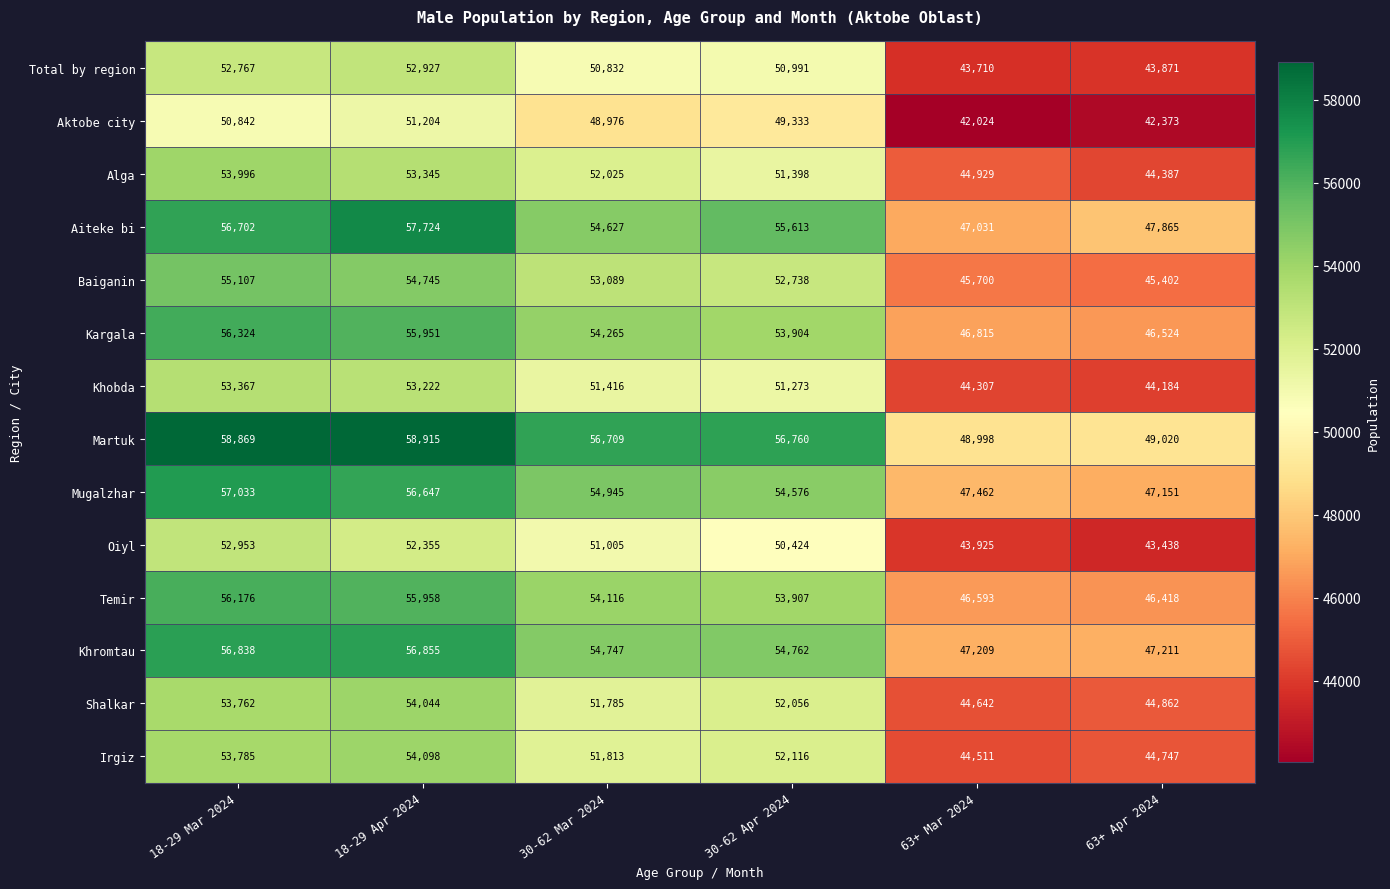

Where is Oiyl nearest to the value 48195?

30-62 Apr 2024